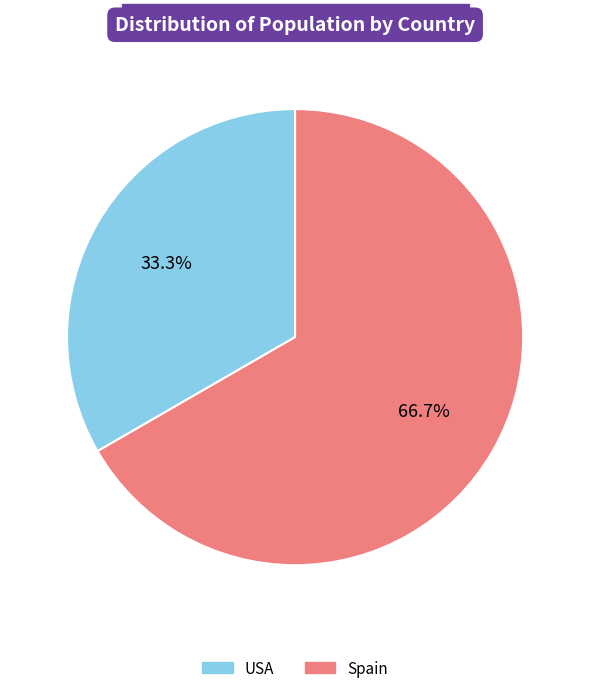

Between Spain and USA, which is larger?

Spain